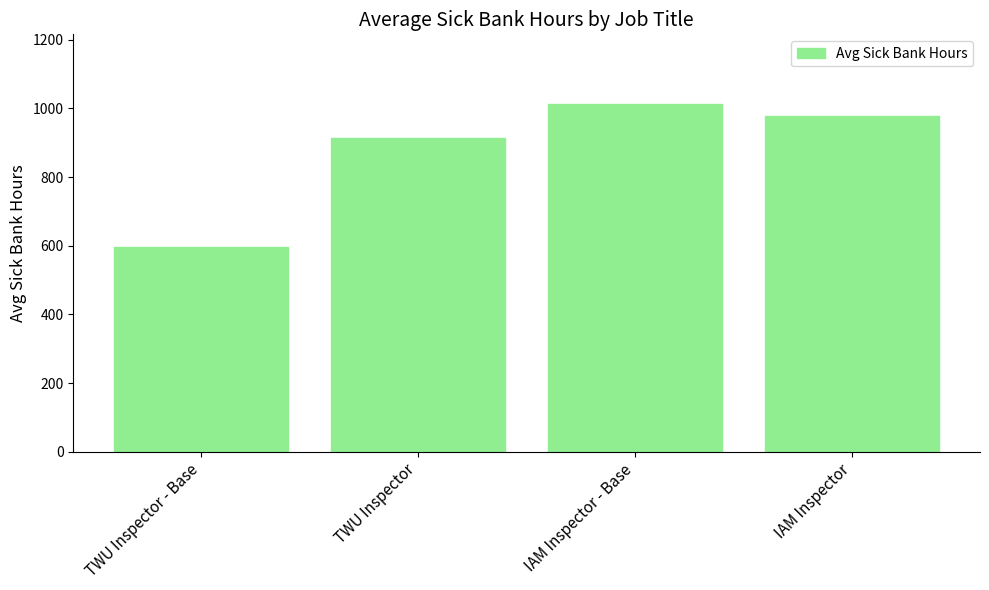

Rank the categories by value from highest to lowest.

IAM Inspector - Base, IAM Inspector, TWU Inspector, TWU Inspector - Base